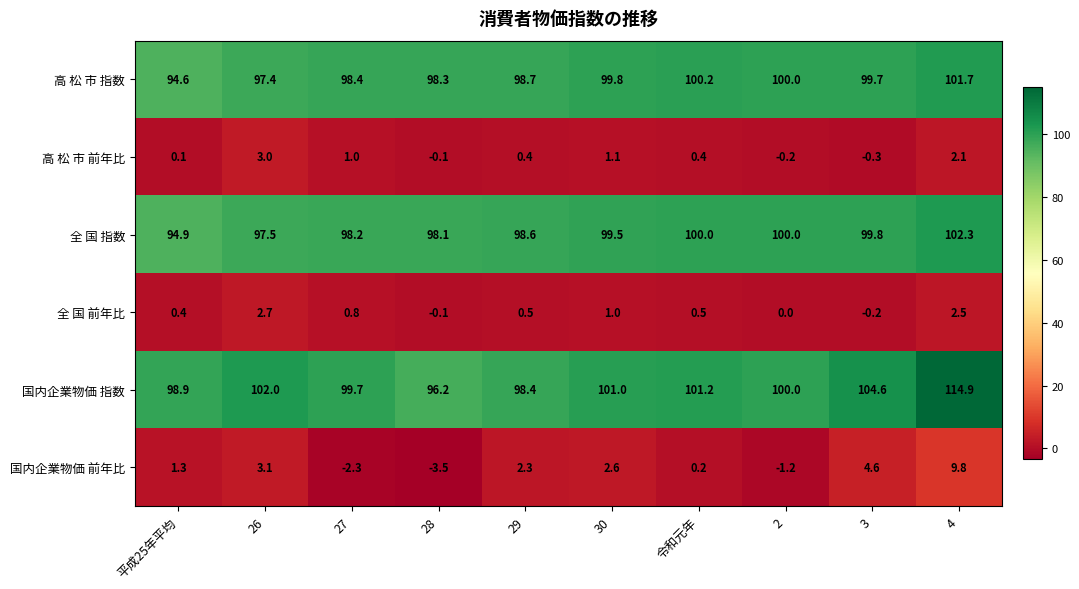

At 29, list the series in order from smallest to largest.

高 松 市 前年比, 全 国 前年比, 国内企業物価 前年比, 国内企業物価 指数, 全 国 指数, 高 松 市 指数